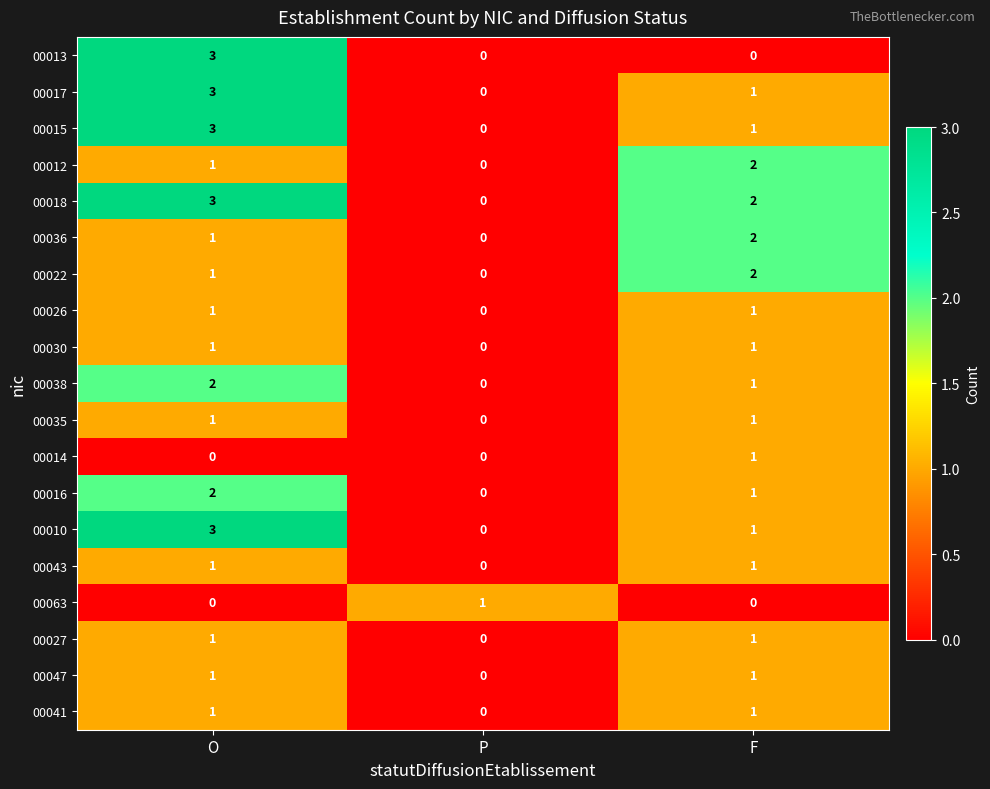

How many 00017 values are between 0 and 3?

3